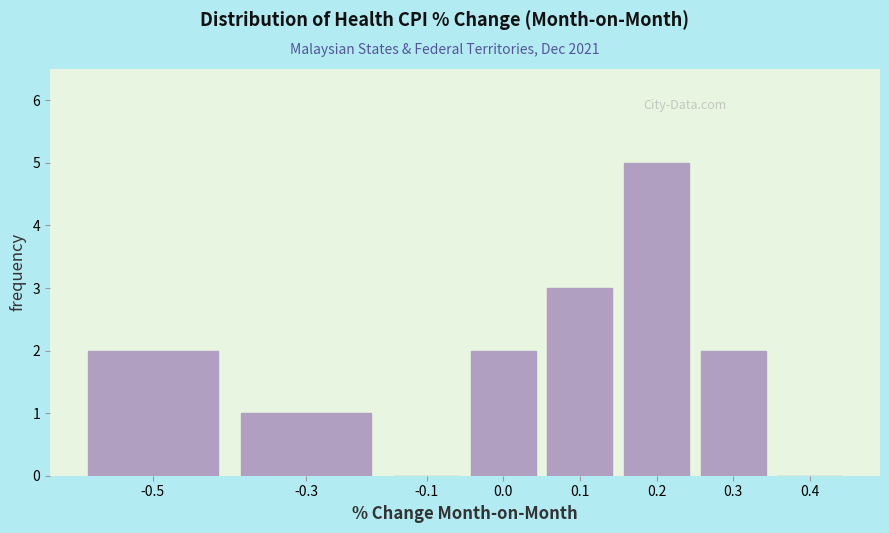

Reading left to right, extract all data points from this chart.

-0.5=2	-0.3=1	-0.1=0	0.0=2	0.1=3	0.2=5	0.3=2	0.4=0